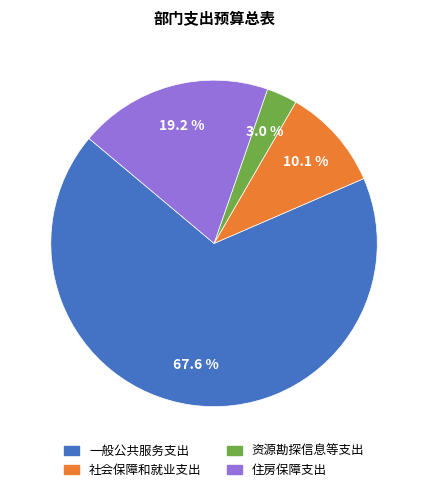

What is the largest slice in the pie chart?

一般公共服务支出